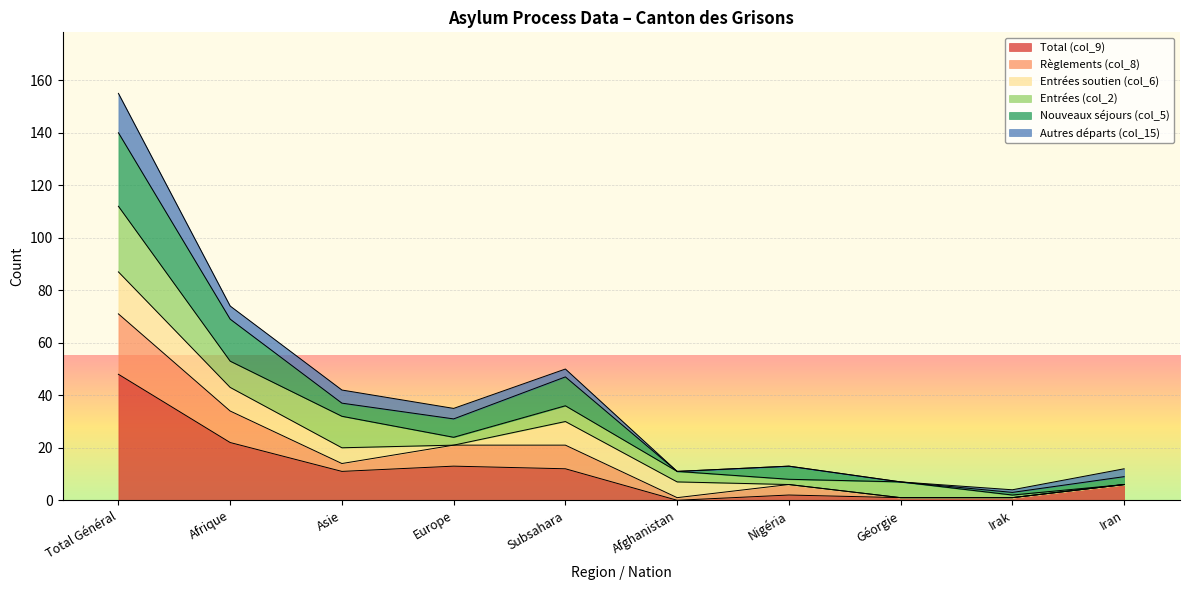

What is the label of the 6th point from the left?

Afghanistan